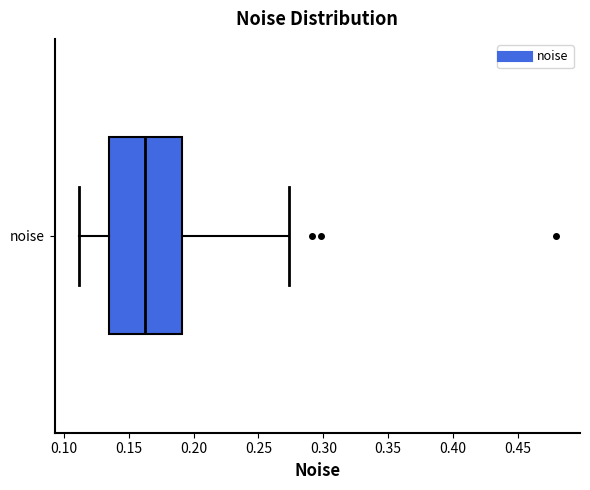

Transcribe this box plot: give where the median line is, the range the box spans, and where the two whiskers end, as read against the x-axis. The values are not printed on the chart, so give them approximately, as read against the axis.

median 0.160, box 0.135 to 0.190, whiskers 0.110 to 0.275